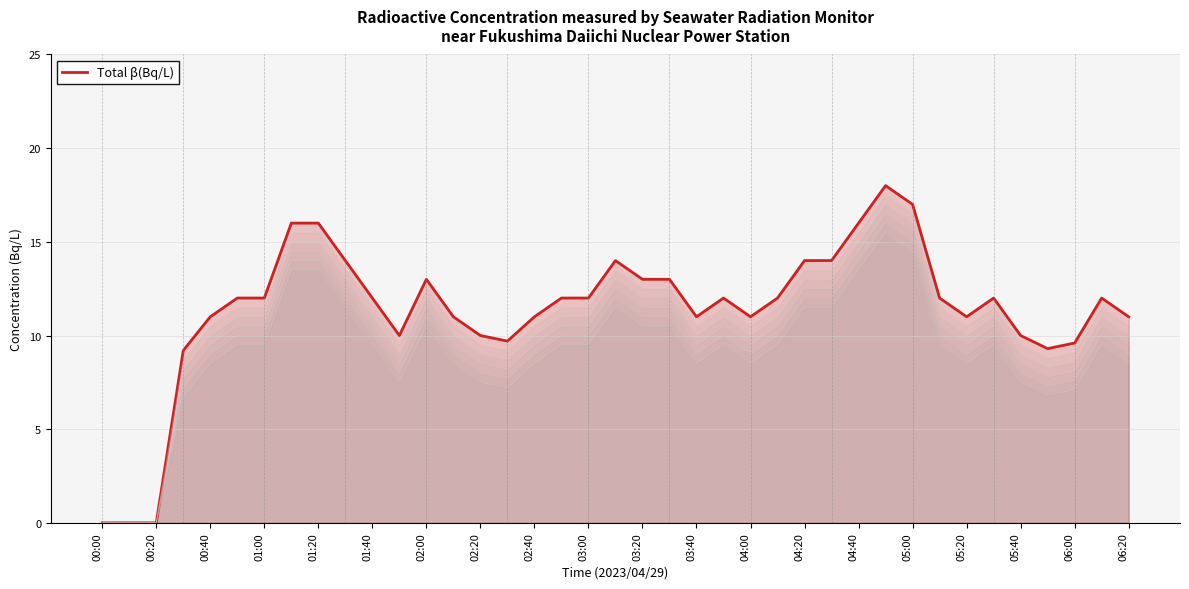

Is it true that Total β(Bq/L) equals 11.0 at 00:40?

True